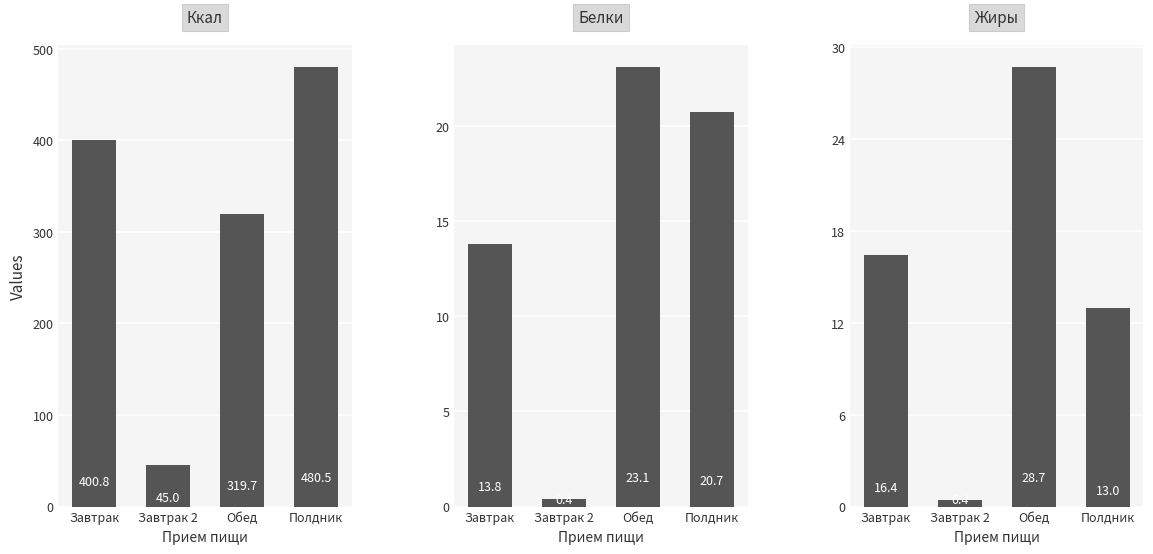

At Полдник, list the series in order from smallest to largest.

Жиры (до 3), Белки (до 3), Ккал (до 3)